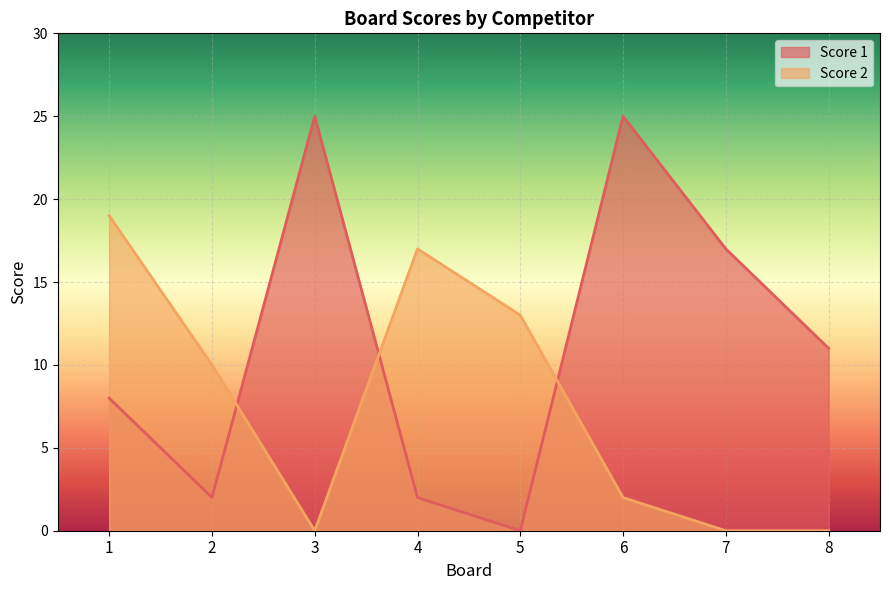

What is the difference between the Score 1 values at 6 and 5?

25